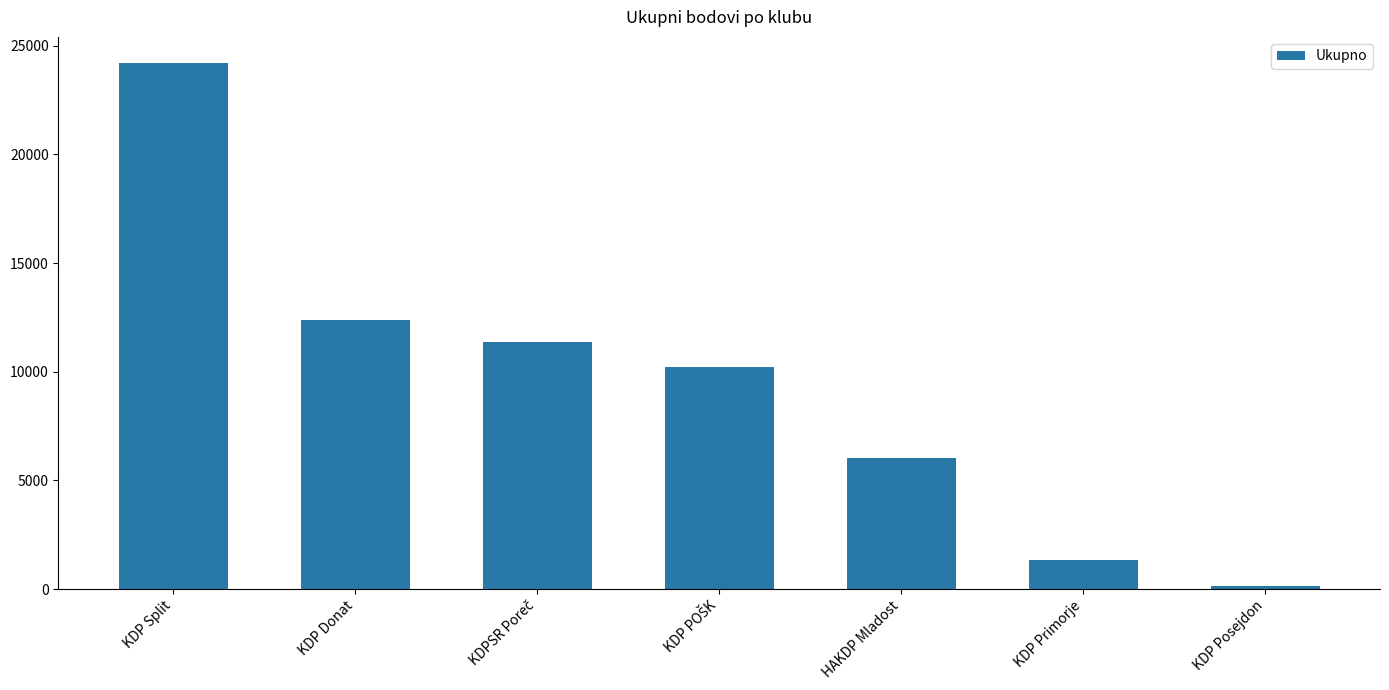

The value at KDP Split is 24201. True or false?

True